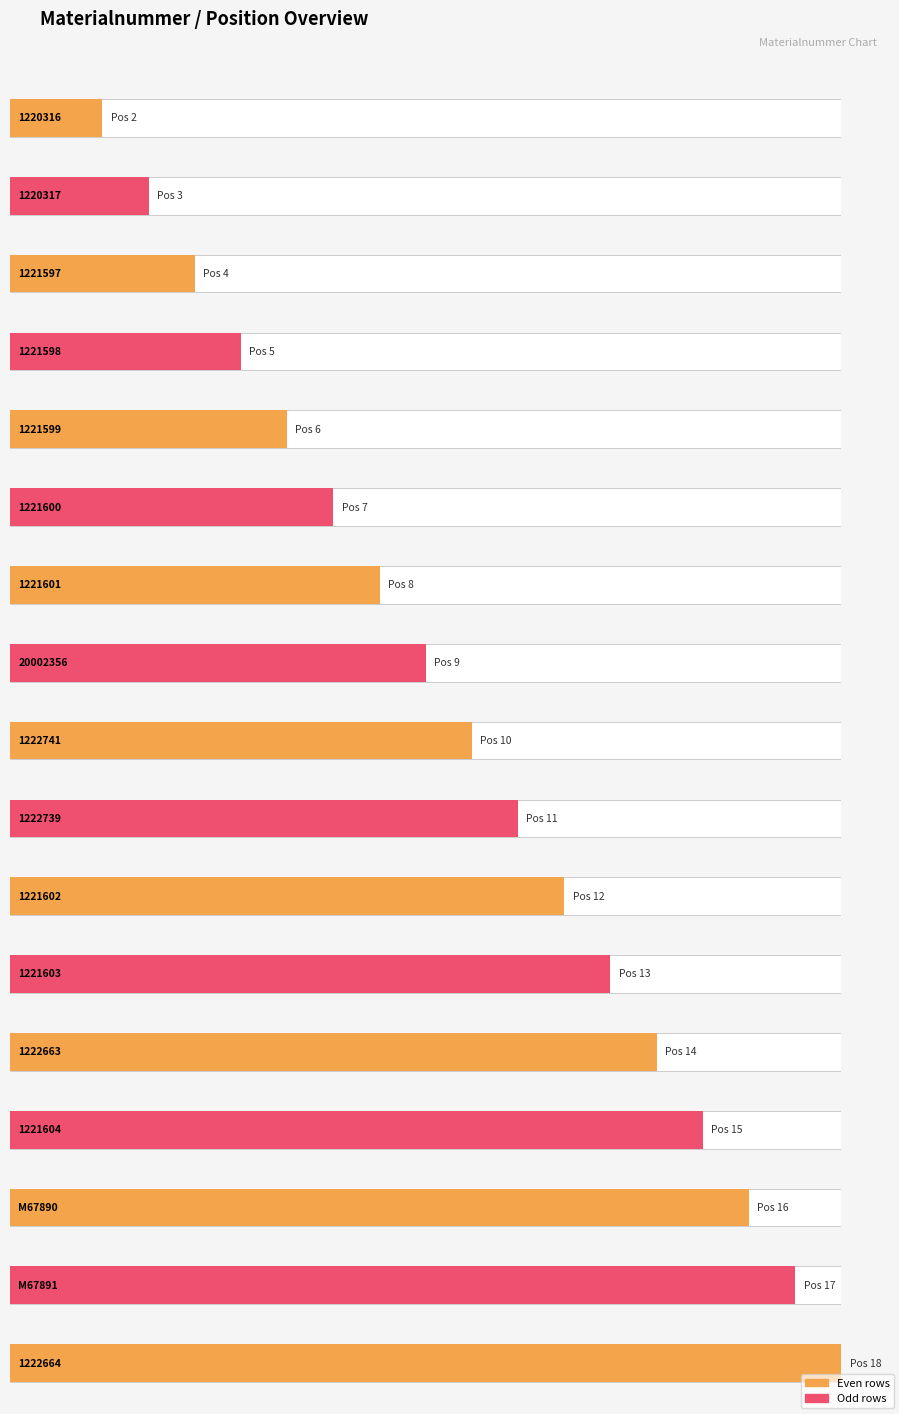

How many data points in Position_numeric are less than 10?

8